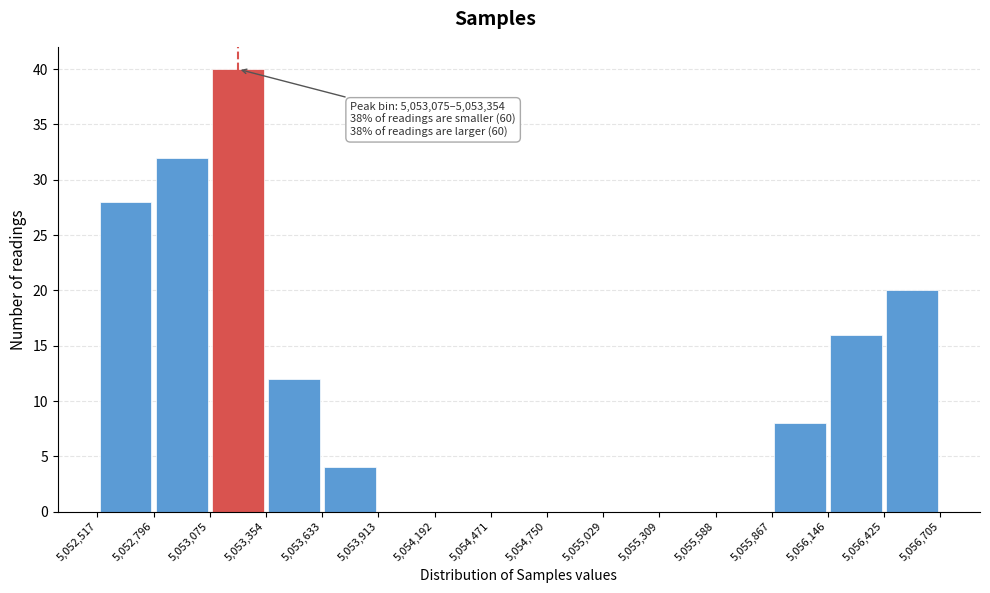

Over which range of the x-axis is the bar tallest?

5,053,075 to 5,053,354